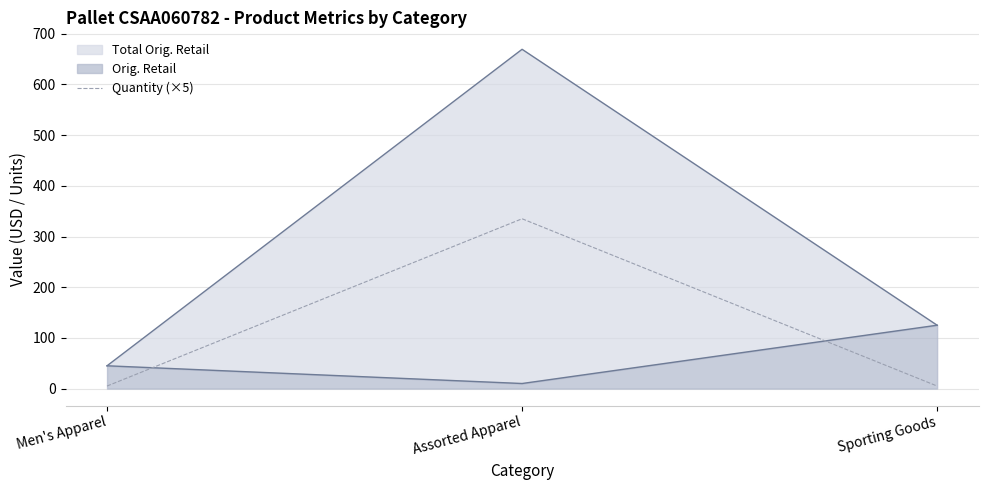

How many lines are shown in the chart?

1